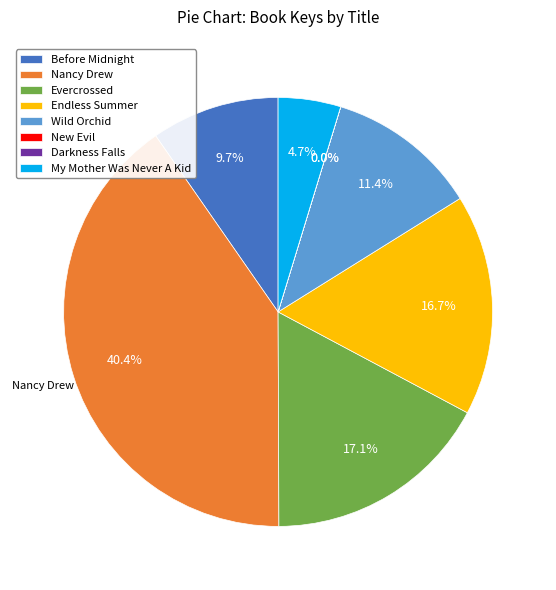

What is the total percentage of My Mother Was Never A Kid and Before Midnight?

14.4%